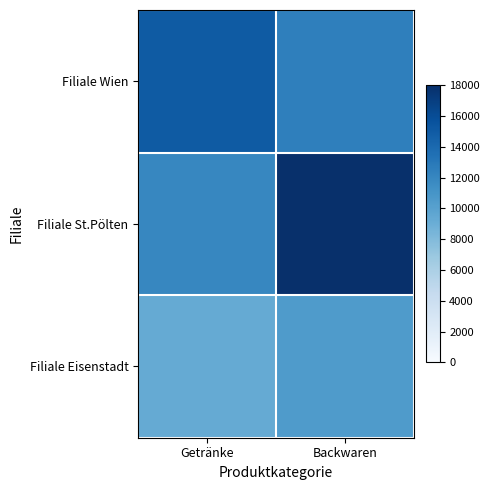

Rank the series at Backwaren from highest to lowest value.

Filiale St.Pölten, Filiale Wien, Filiale Eisenstadt